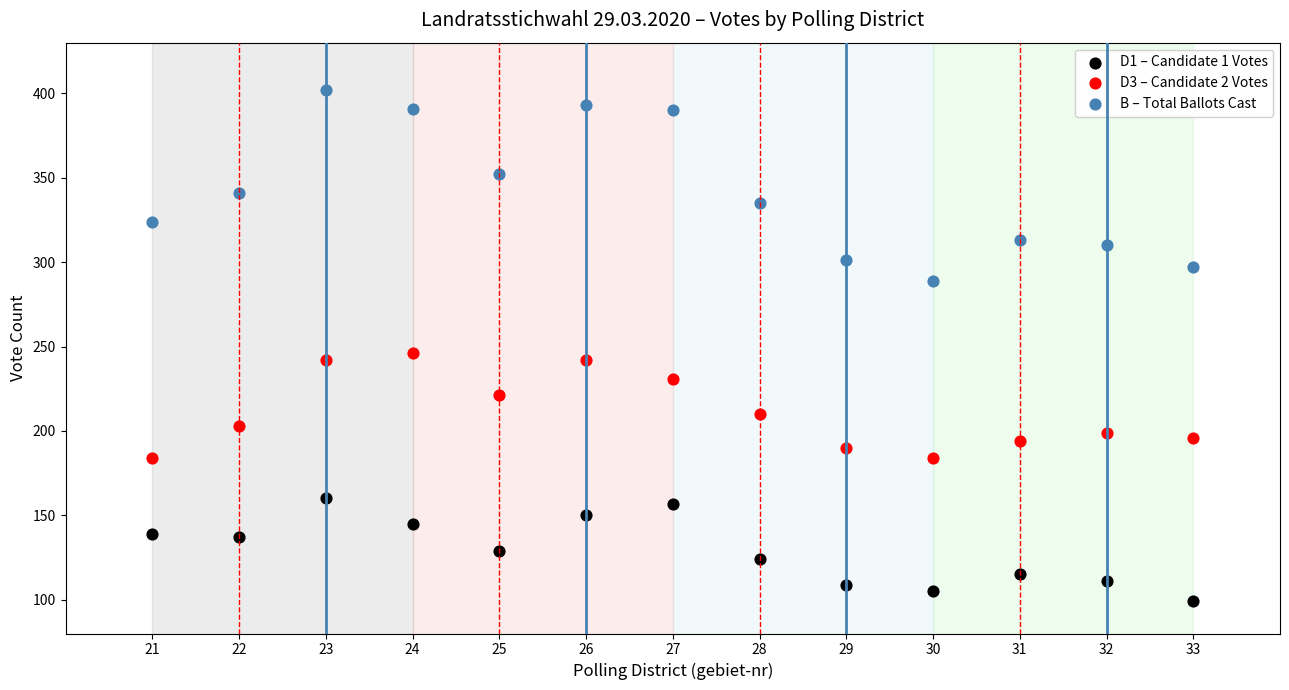

What is the X range (max minus min) for the scatter plot?

12